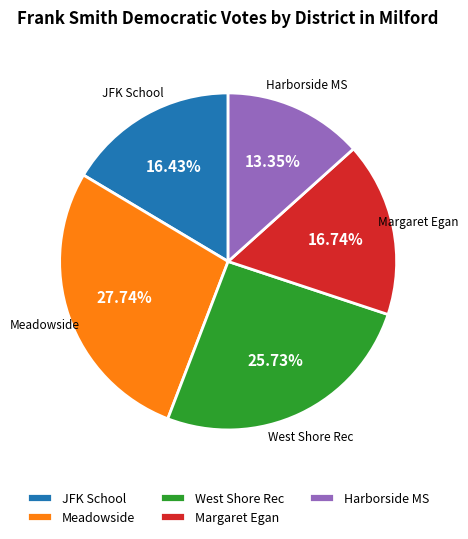

Which category has the biggest portion of the pie?

Meadowside